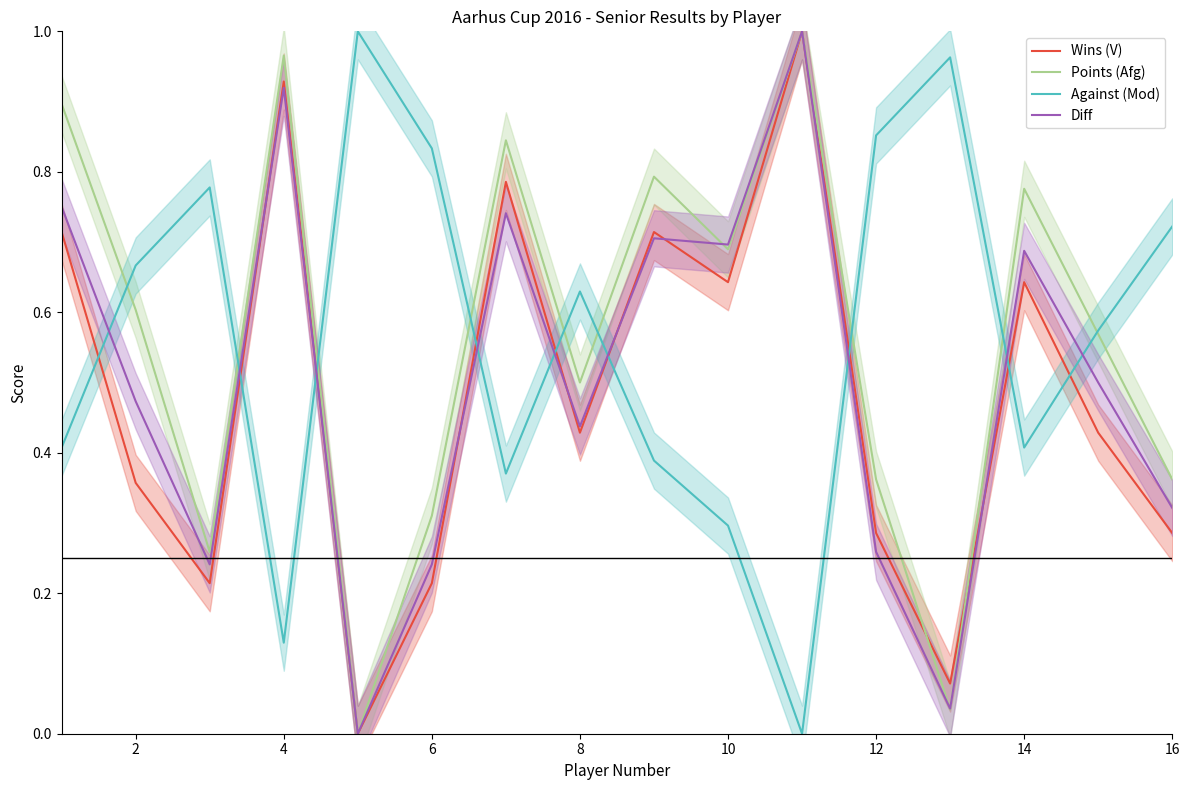

What is the sum of all Diff values?

8.0